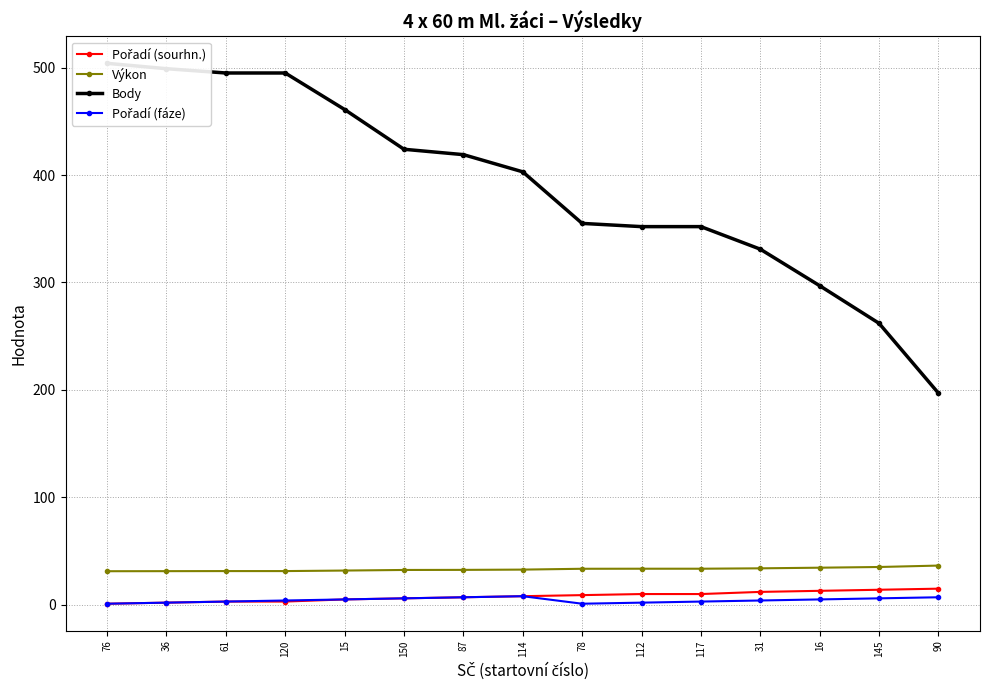

Which label corresponds to the smallest value in the chart?

76